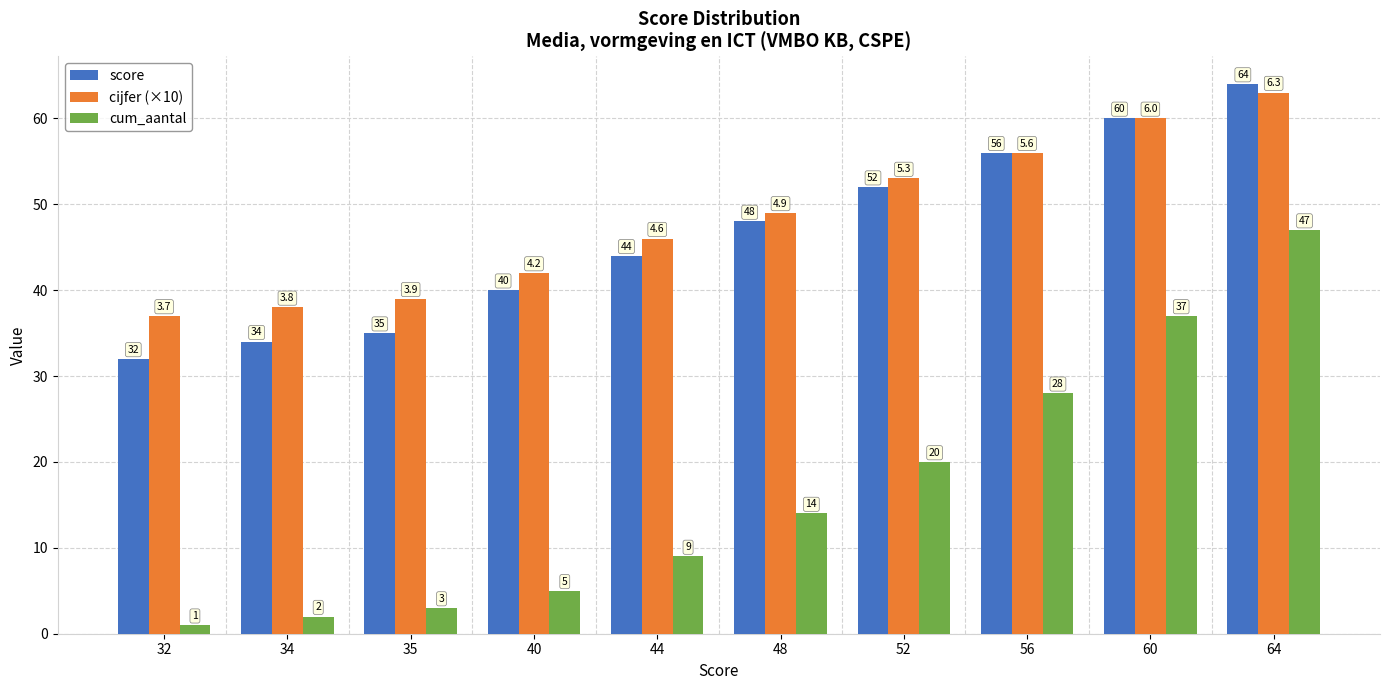

What is the sum of the cum_aantal values at 60 and 52?

57